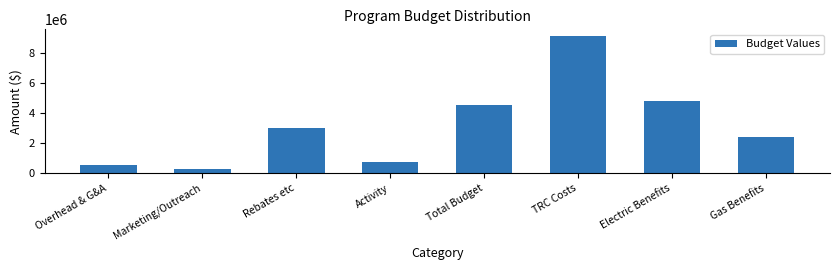

Reading left to right, transcribe all the data shown in this chart.

Overhead & G&A=520269.3	Marketing/Outreach=253663.7	Rebates etc=2989268.3	Activity=740927.9	Total Budget=4504129.2	TRC Costs=9091777.2	Electric Benefits=4823249.5	Gas Benefits=2396307.2